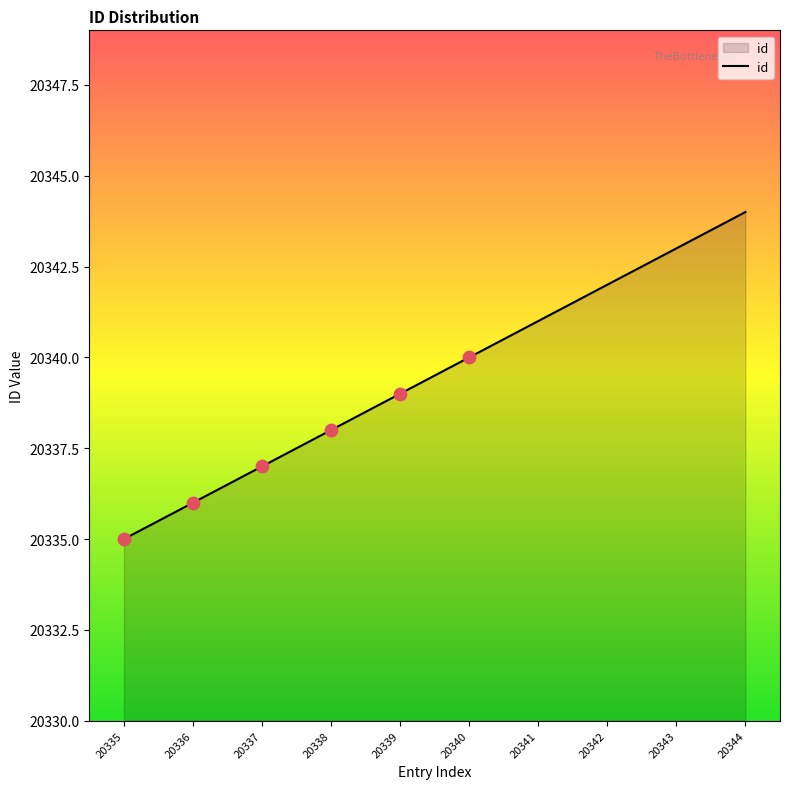

What is the change in value from 20339 to 20342?

+3